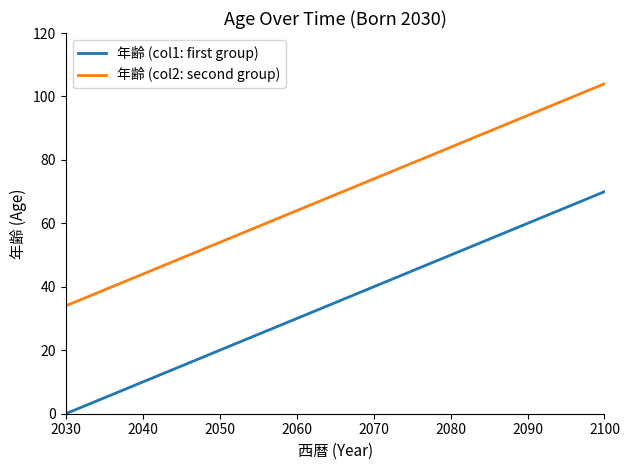

Does the chart display data point markers on the line(s)?

No